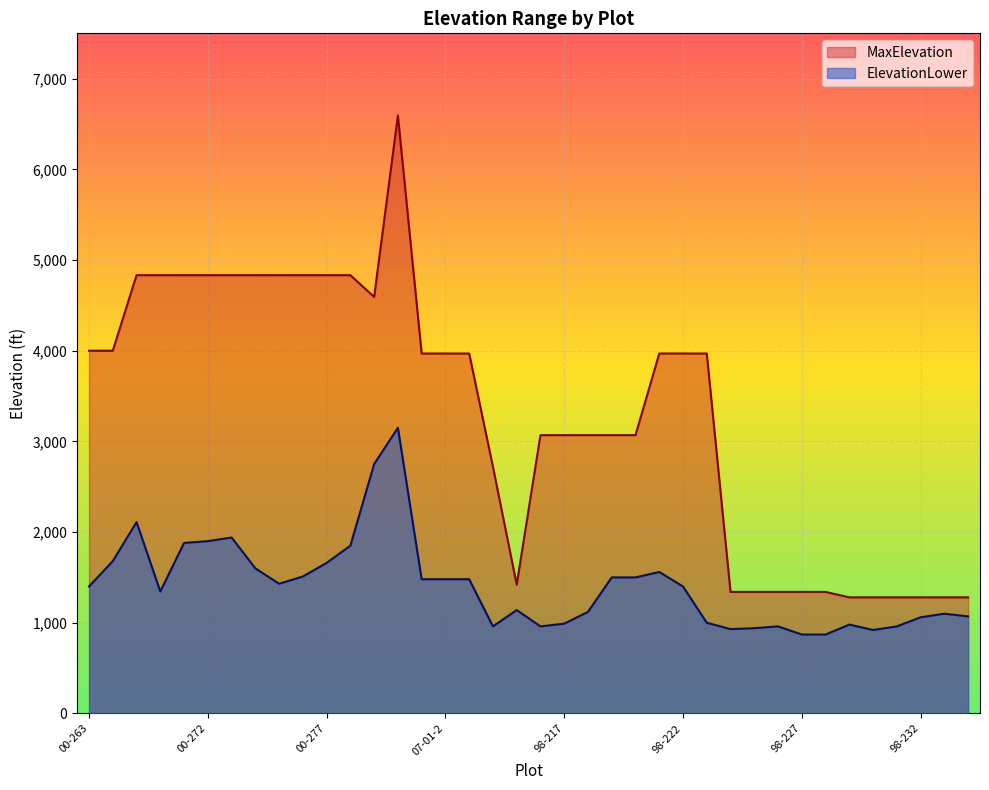

True or false: MaxElevation and ElevationLower intersect in this chart.

False